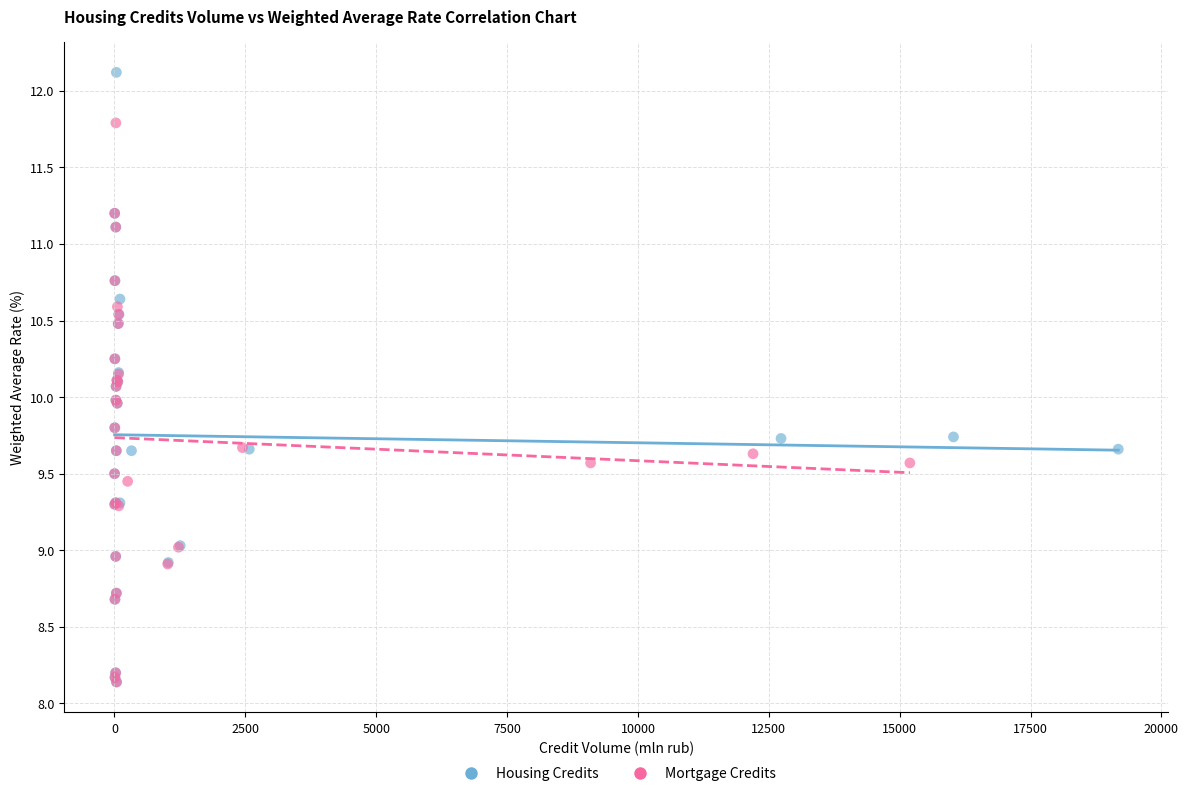

Which series has the widest spread of Y values?

Housing Credits